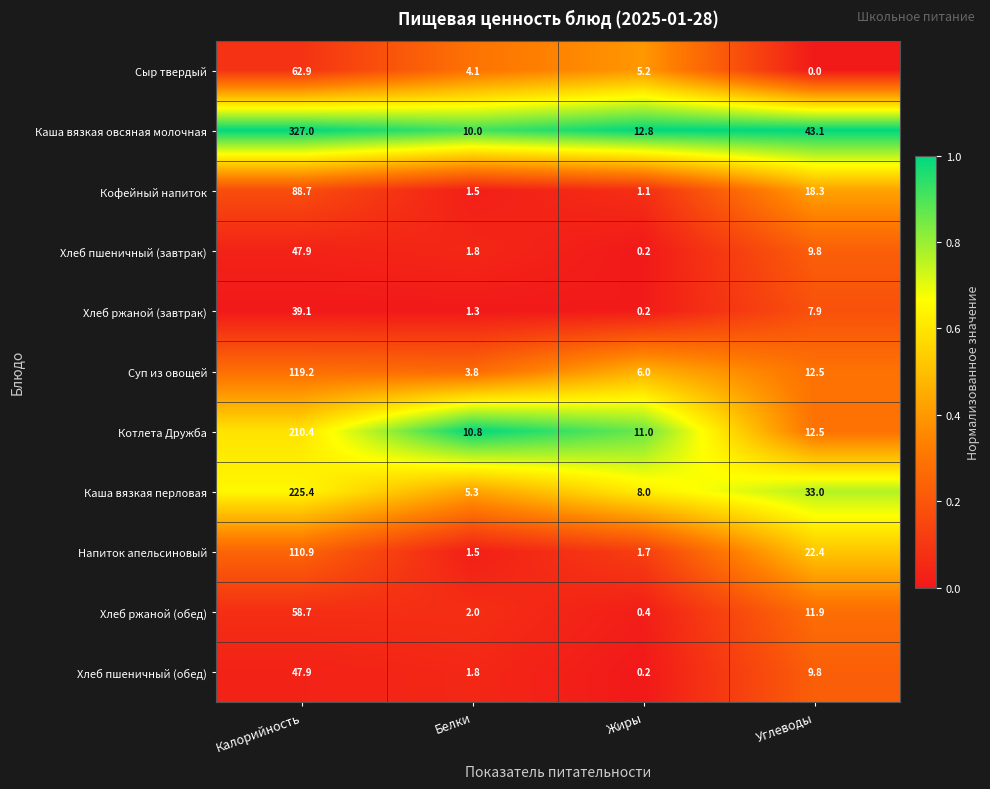

Which series has the largest range (max minus min)?

Каша вязкая овсяная молочная